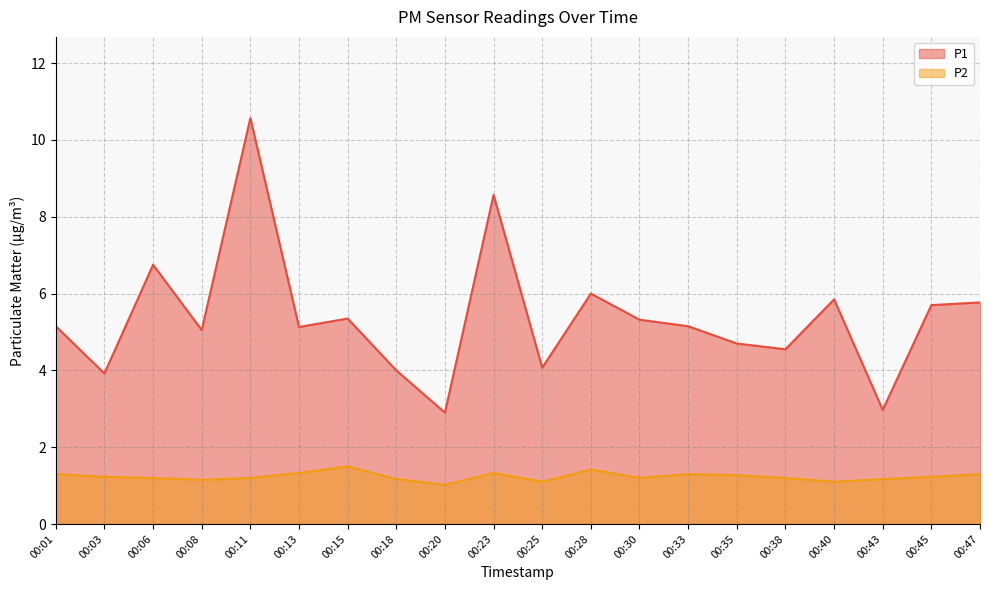

At which category is the sum across all series the highest?

00:11